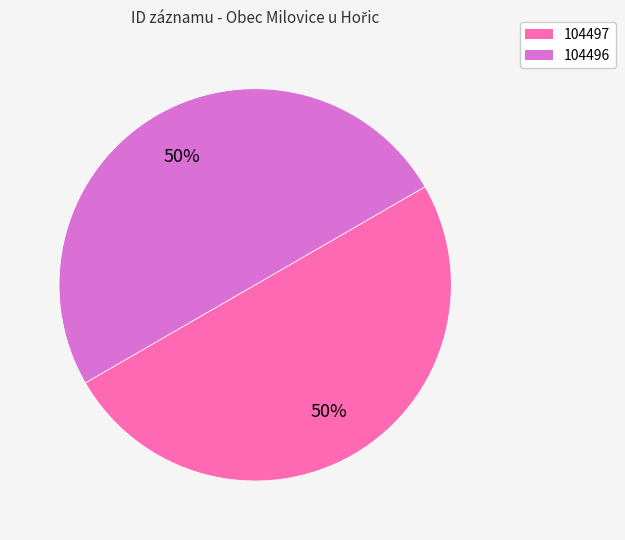

Do 104496 and 104497 together represent more than half of the pie?

Yes